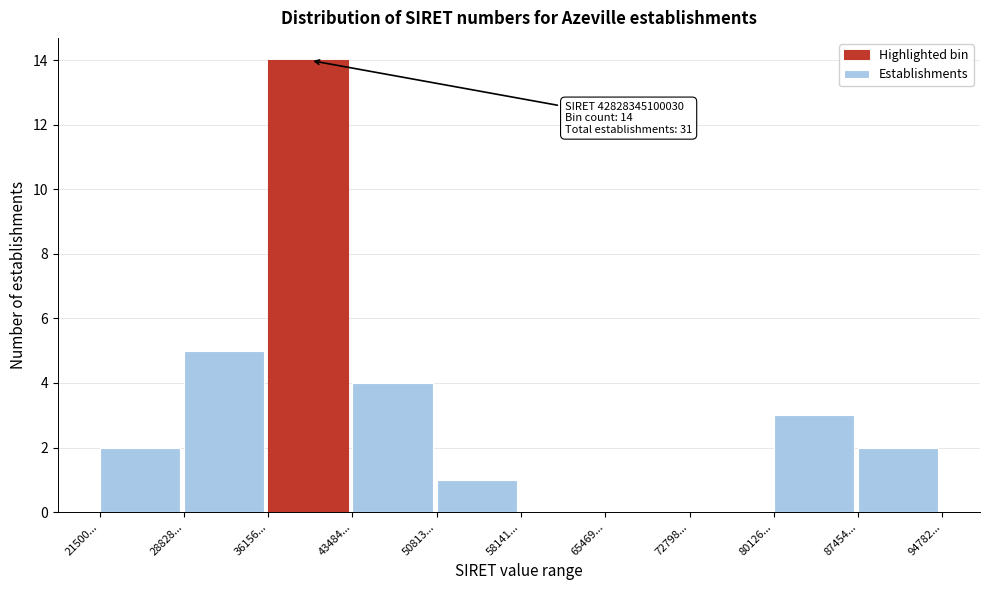

Reading left to right, list all the values displayed in this chart.

21500...=2	28828...=5	36156...=14	43484...=4	50813...=1	58141...=0	65469...=0	72798...=0	80126...=3	87454...=2